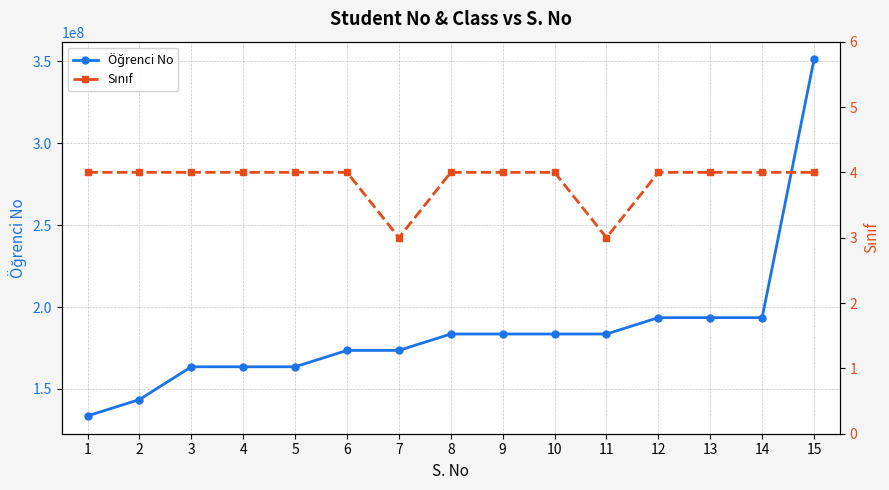

What is the total value across all series at 6?

173503044